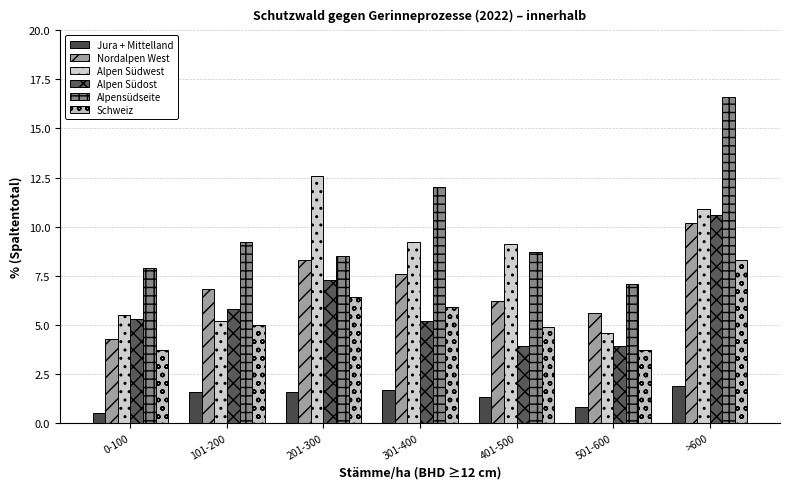

What is the difference between the Alpen Südwest values at 0-100 and 501-600?

0.9